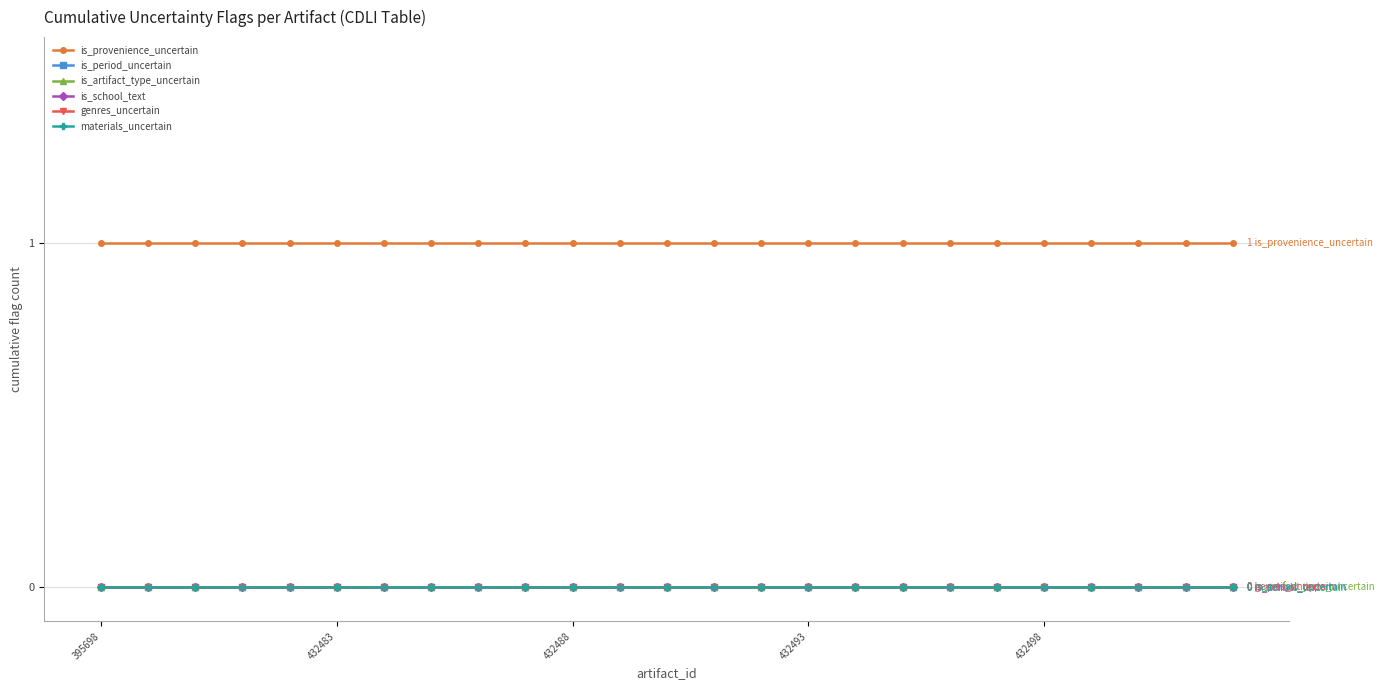

Which category has the highest value in the is_school_text series?

395698